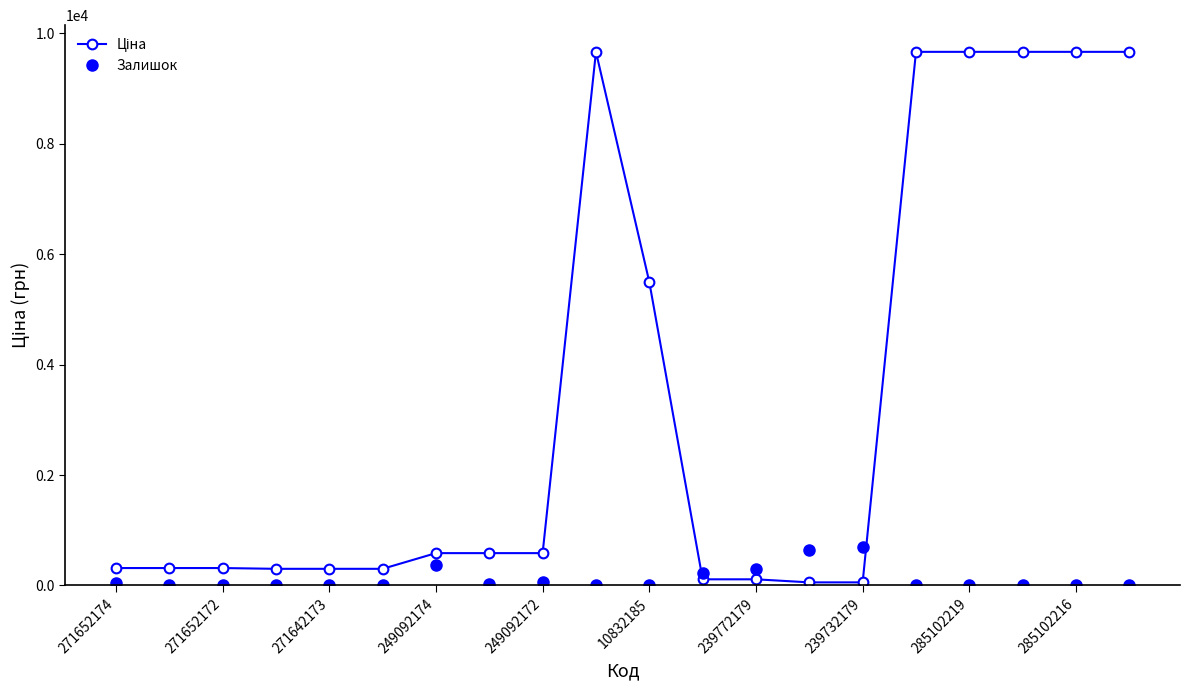

At how many categories does at least one series exceed 8208?

6